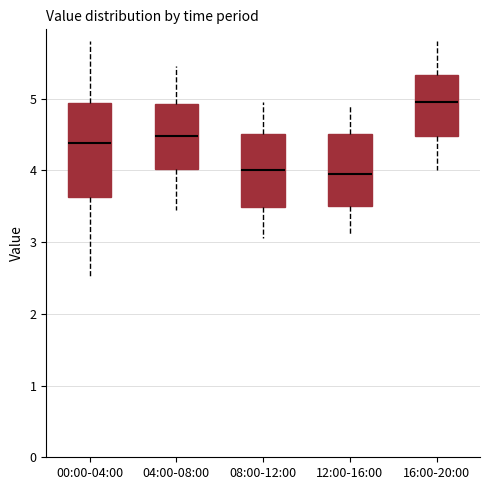

Reading left to right, transcribe this box plot: for each box, give where its median line is, the range the box spans, and where its two whiskers end, as read against the y-axis. The values are not printed on the chart, so give them approximately, as read against the axis.

00:00-04:00: median 4.4, box 3.6 to 4.9, whiskers 2.5 to 5.8
04:00-08:00: median 4.5, box 4.0 to 4.9, whiskers 3.5 to 5.5
08:00-12:00: median 4.0, box 3.5 to 4.5, whiskers 3.1 to 5.0
12:00-16:00: median 4.0, box 3.5 to 4.5, whiskers 3.1 to 4.9
16:00-20:00: median 5.0, box 4.5 to 5.3, whiskers 4.0 to 5.8